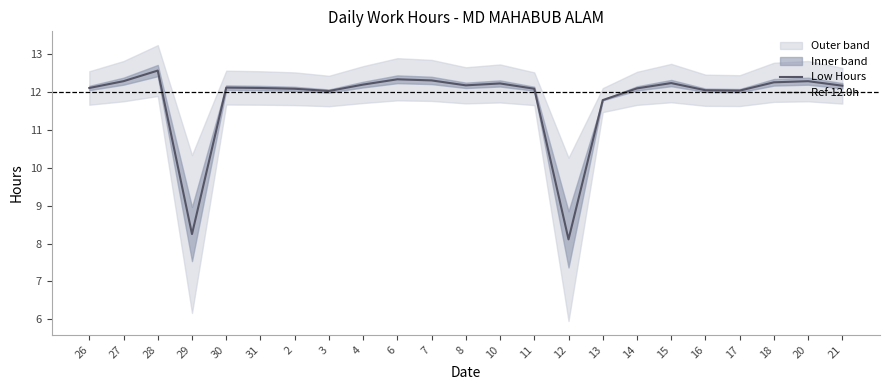

Where is the first local minimum?

29